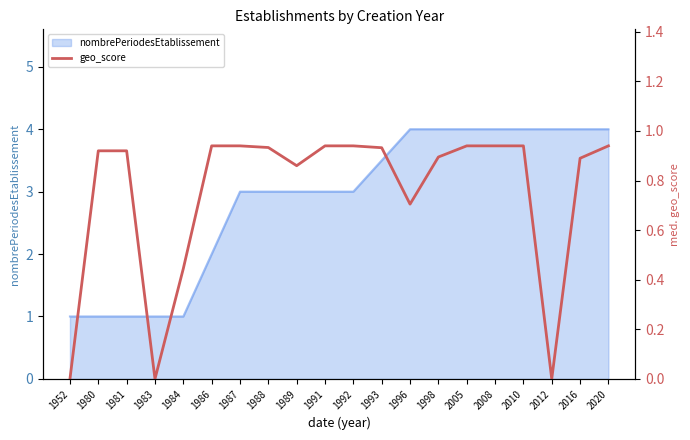

True or false: the data shows 0.9 at 1987.

True